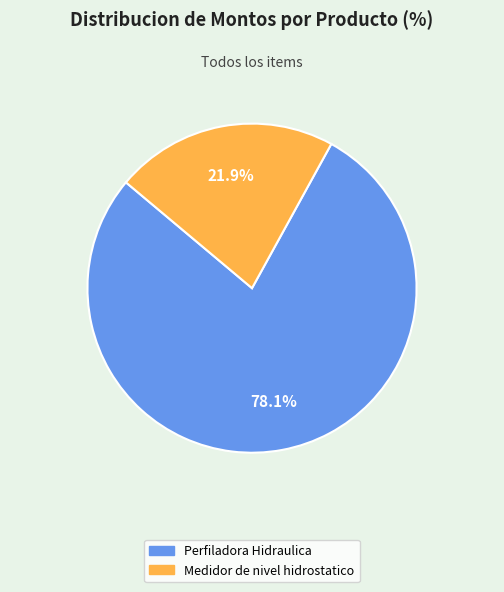

Rank the categories by value from highest to lowest.

Perfiladora Hidraulica, Medidor de nivel hidrostatico